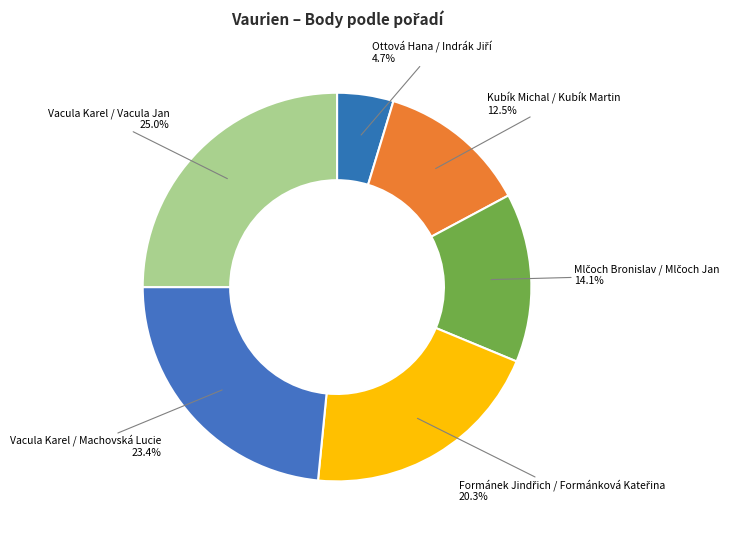

Does Kubík Michal / Kubík Martin account for over 50% of the chart?

No